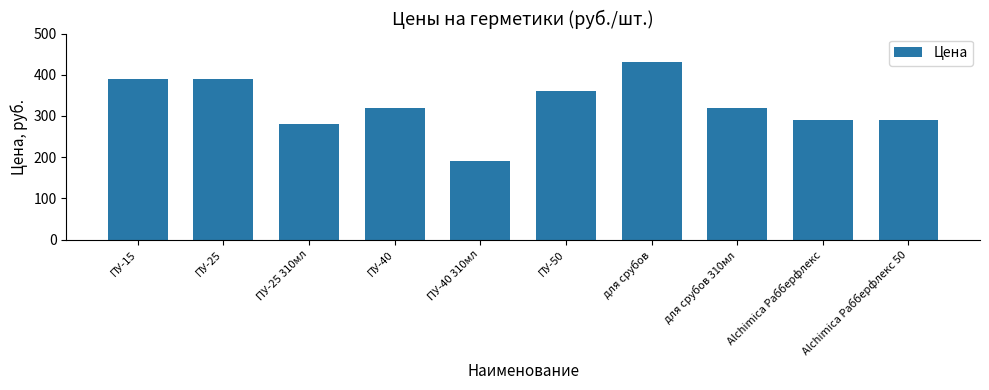

Count the number of categories in the chart.

10